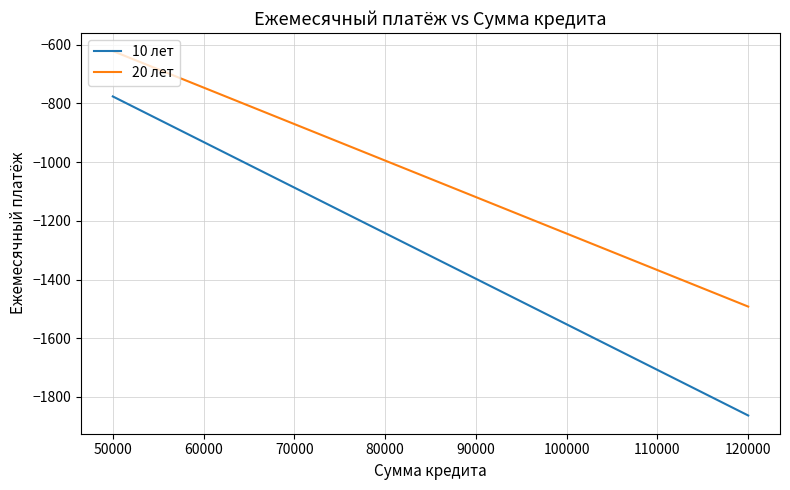

Reading left to right, transcribe all the data shown in this chart.

10 лет: -776.3	-931.6	-1086.9	-1242.1	-1397.4	-1552.7	-1707.9	-1863.2
20 лет: -621.8	-746.1	-870.5	-994.8	-1119.2	-1243.5	-1367.9	-1492.2